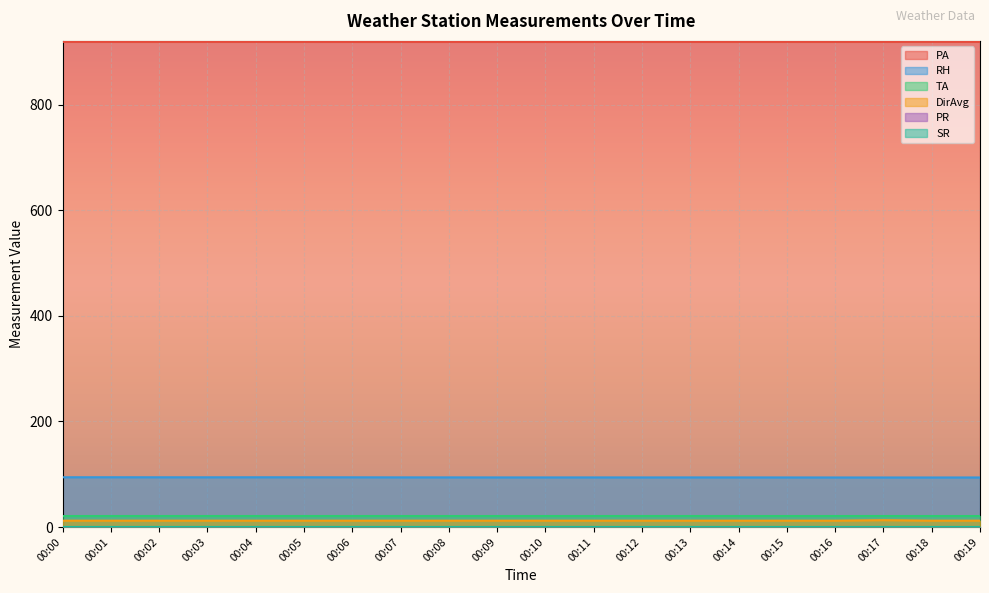

Between 00:11 and 00:16, which is larger?

00:11